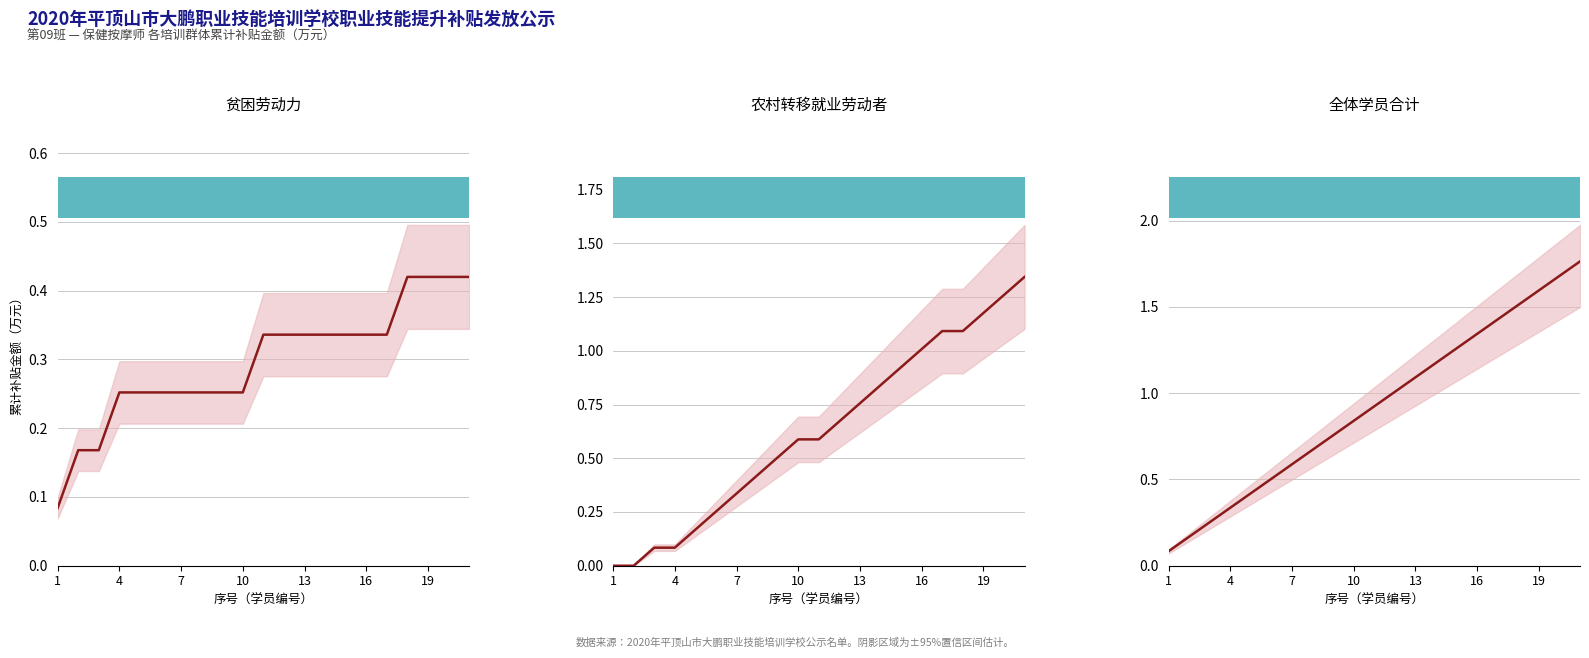

How many lines are shown in the chart?

3